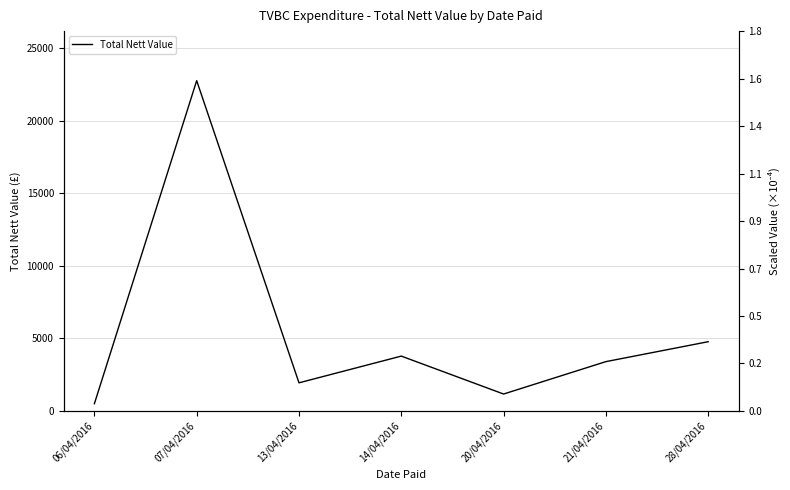

What is the change in value from 20/04/2016 to 21/04/2016?

+2231.7